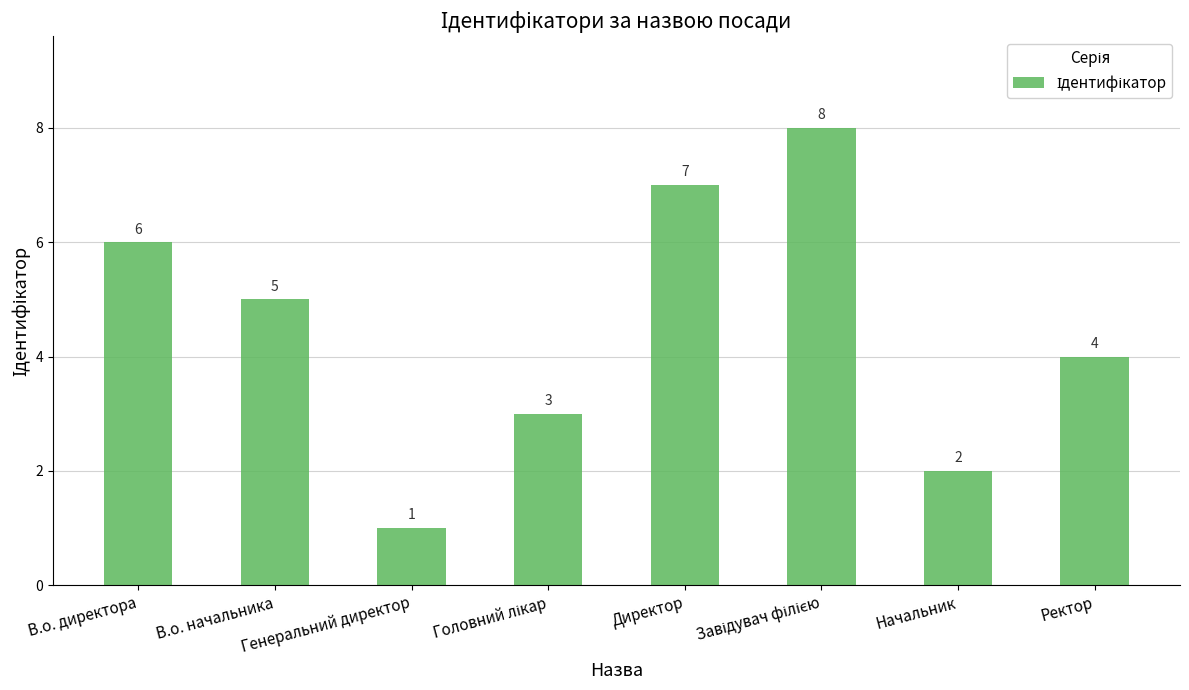

What is the label of the 7th bar from the right?

В.о. начальника